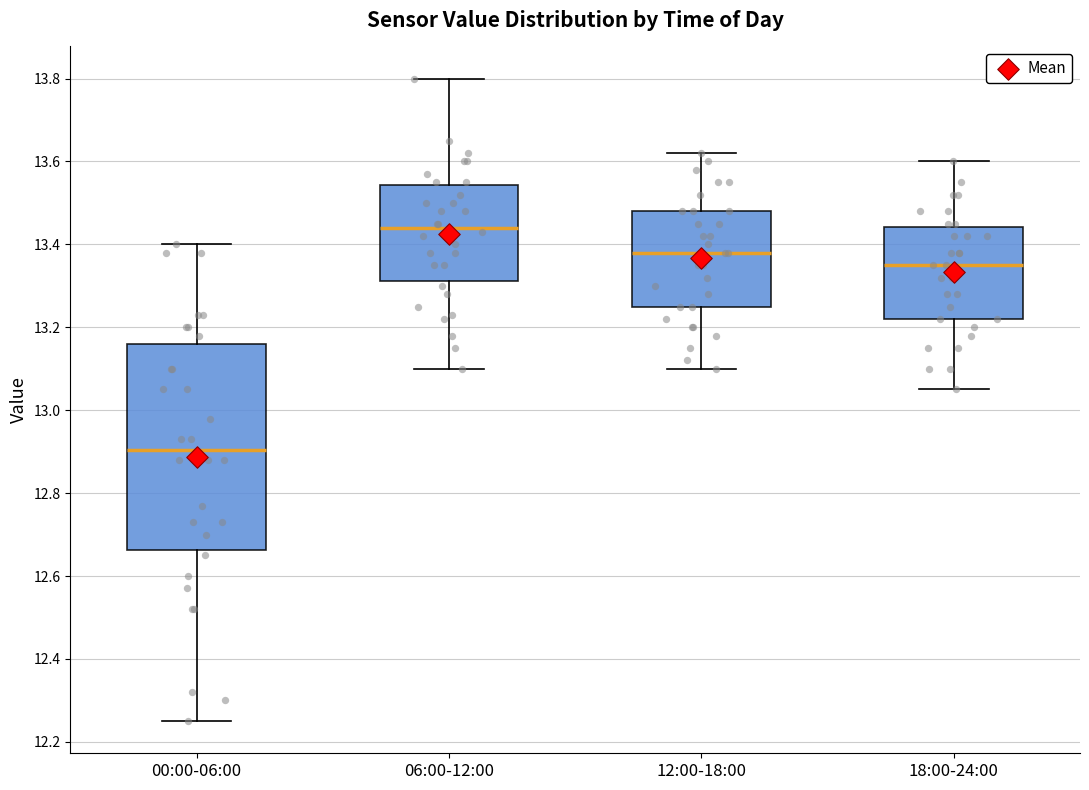

Reading left to right, transcribe this box plot: for each box, give where its median line is, the range the box spans, and where its two whiskers end, as read against the y-axis. The values are not printed on the chart, so give them approximately, as read against the axis.

00:00-06:00: median 12.90, box 12.66 to 13.16, whiskers 12.26 to 13.40
06:00-12:00: median 13.44, box 13.32 to 13.54, whiskers 13.10 to 13.80
12:00-18:00: median 13.38, box 13.26 to 13.48, whiskers 13.10 to 13.62
18:00-24:00: median 13.36, box 13.22 to 13.44, whiskers 13.06 to 13.60